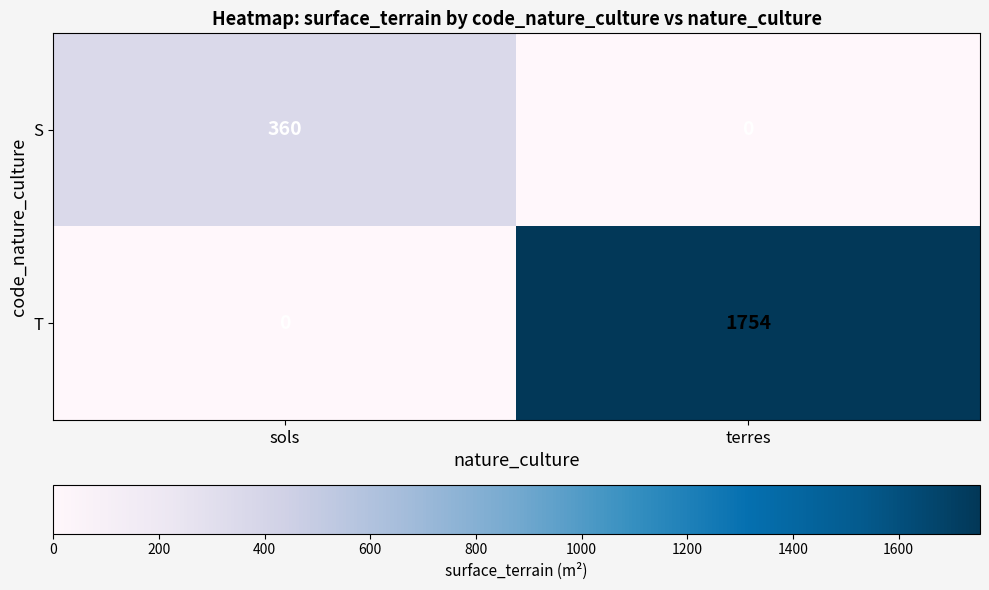

How many categories are shown in the chart?

2